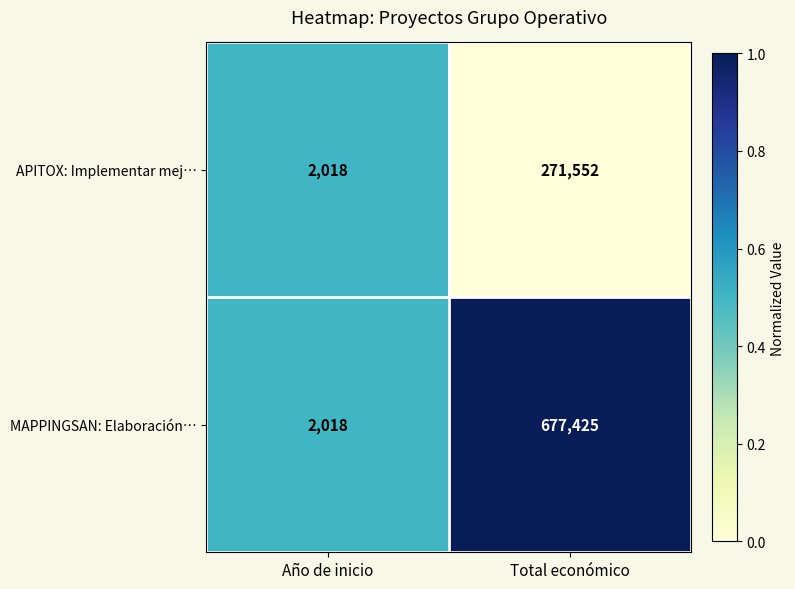

Is it true that APITOX: Implementar mej… equals 393267 at Total económico?

False